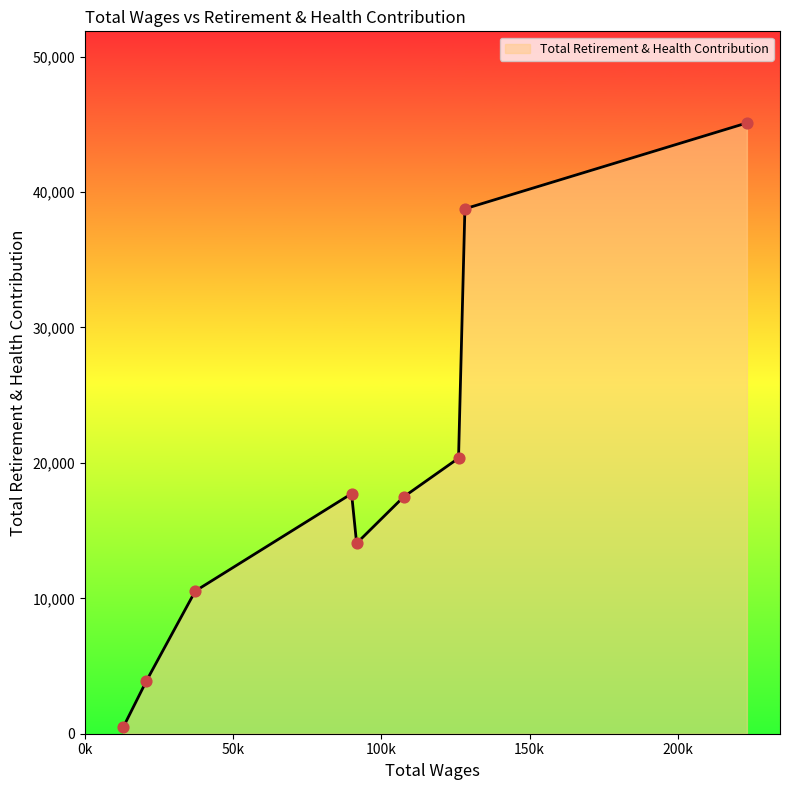

What is the difference between the maximum and minimum values?

44635